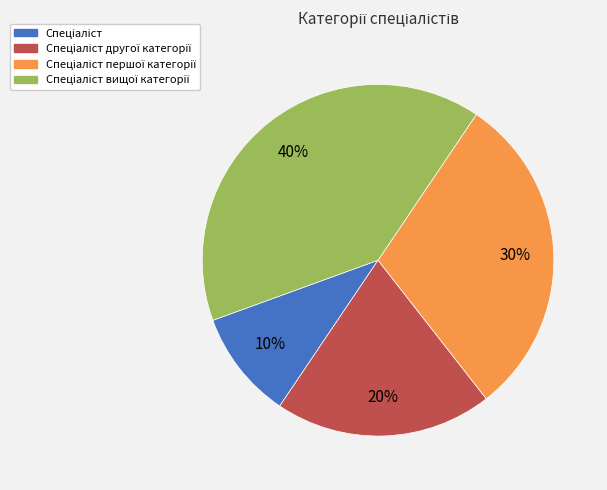

To the nearest percent, what is the average slice percentage?

25%